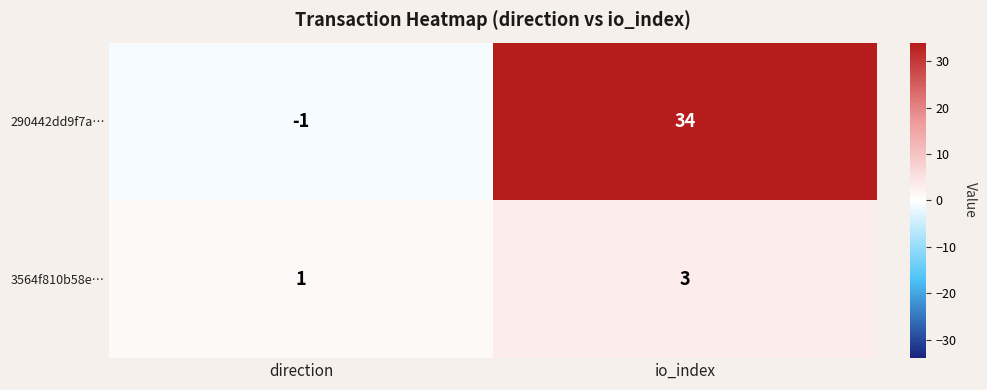

At how many categories does at least one series exceed 0?

2